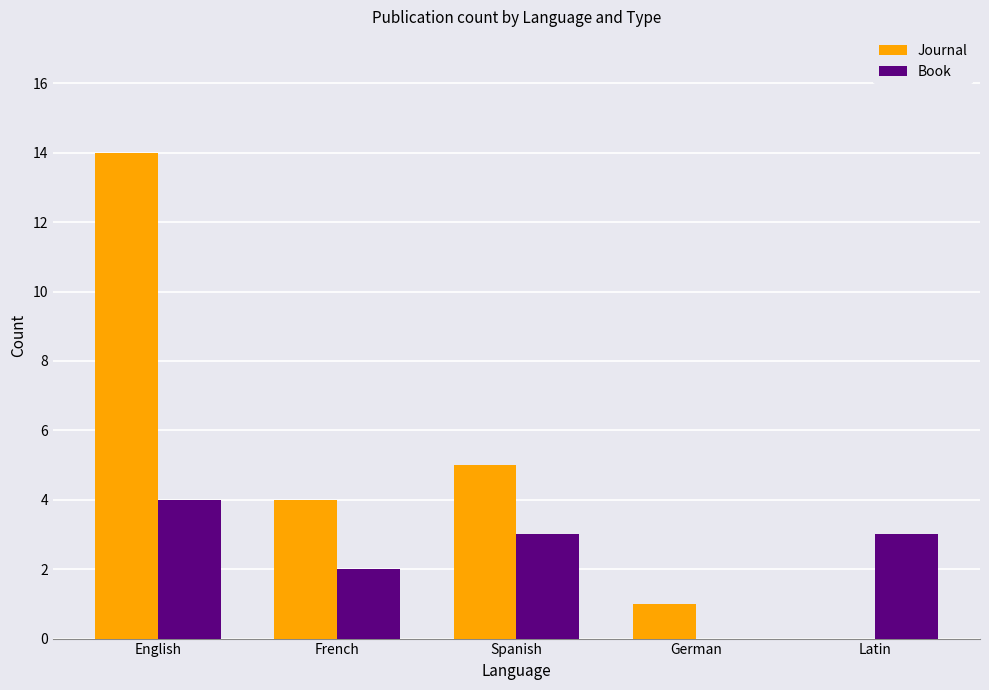

What are all the series names shown in the legend?

Journal, Book